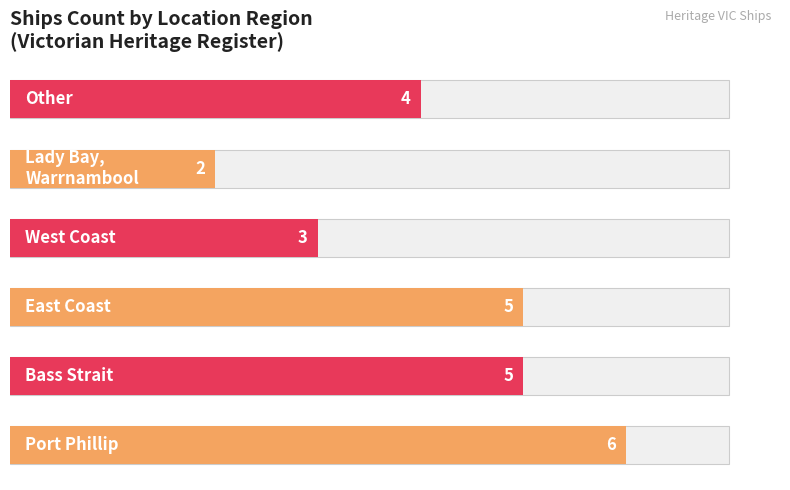

Approximately how many times larger is the value at 2 compared to 4?

2.5